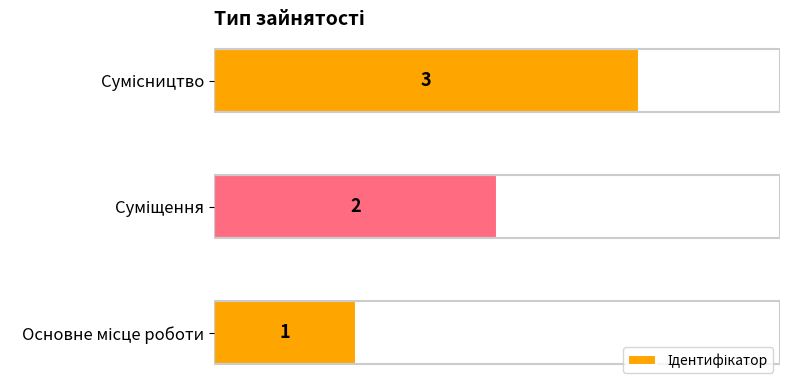

What is the sum of all values?

6